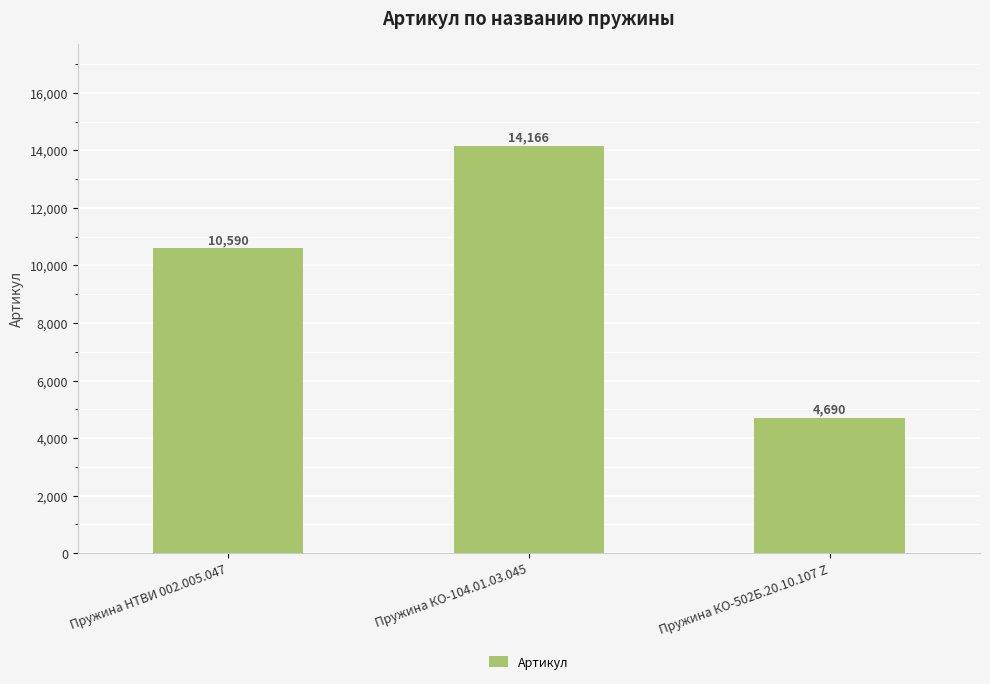

Reading left to right, extract all data points from this chart.

Пружина НТВИ 002.005.047=10590	Пружина КО-104.01.03.045=14166	Пружина КО-502Б.20.10.107 Z=4690